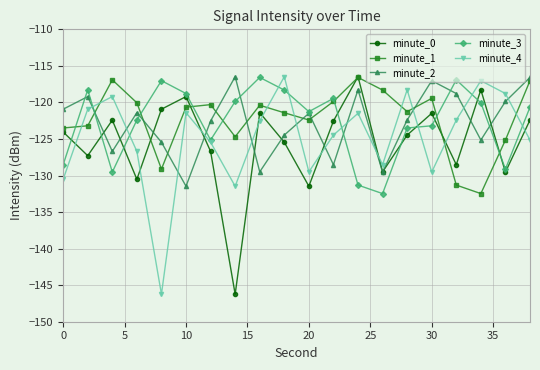

What is the maximum value shown in the chart?

-116.5